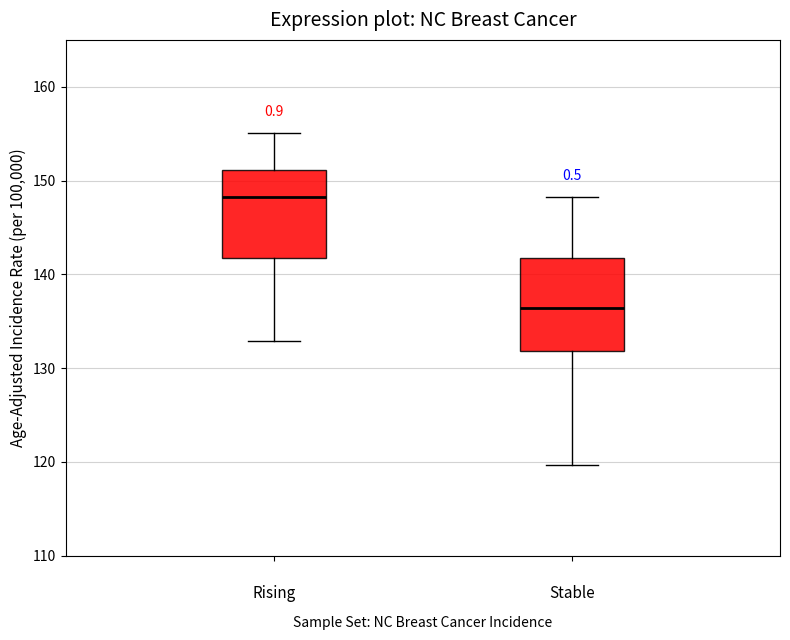

Which box has the highest median line?

Rising